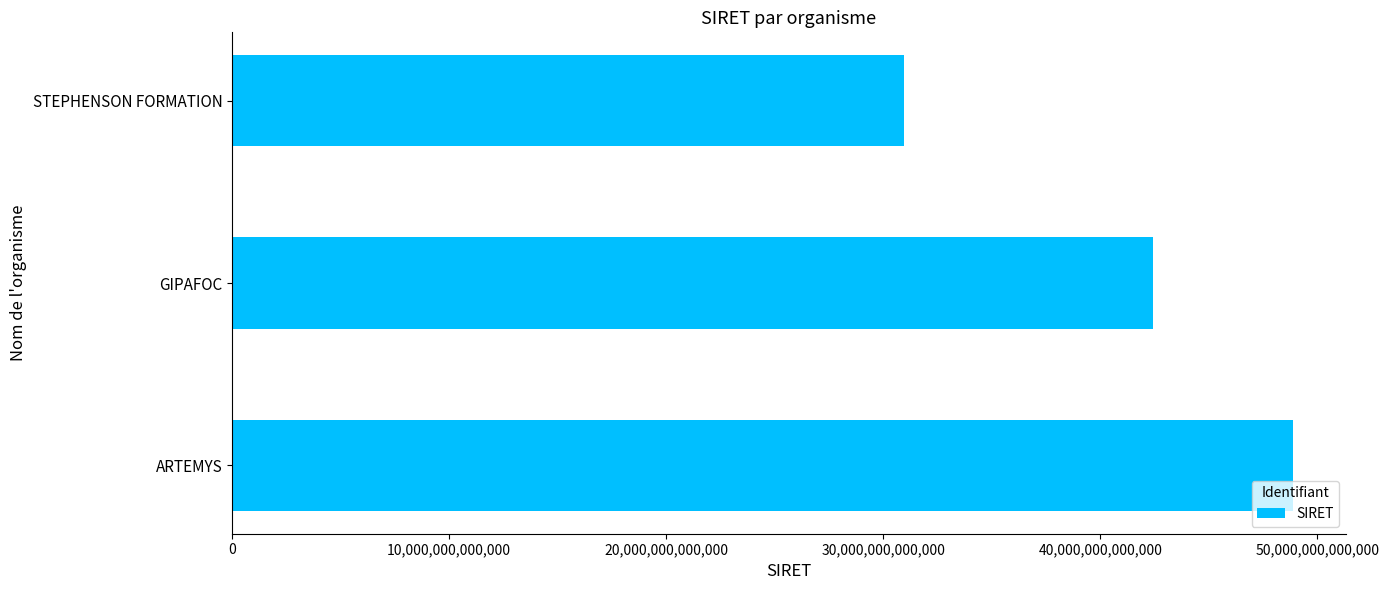

How many bars are there in total?

3